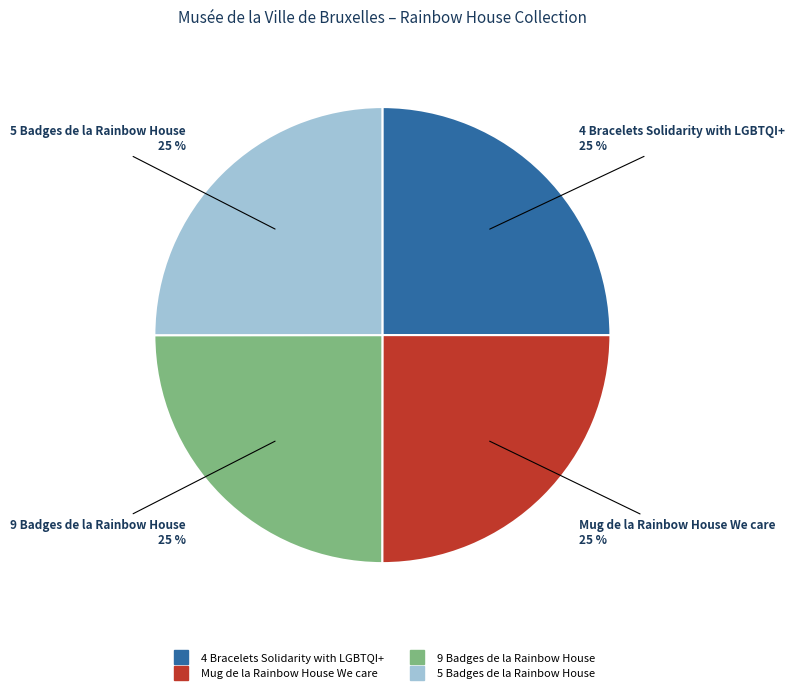

What is the ratio of the value at Mug de la Rainbow House We care to the value at 5 Badges de la Rainbow House?

1.0